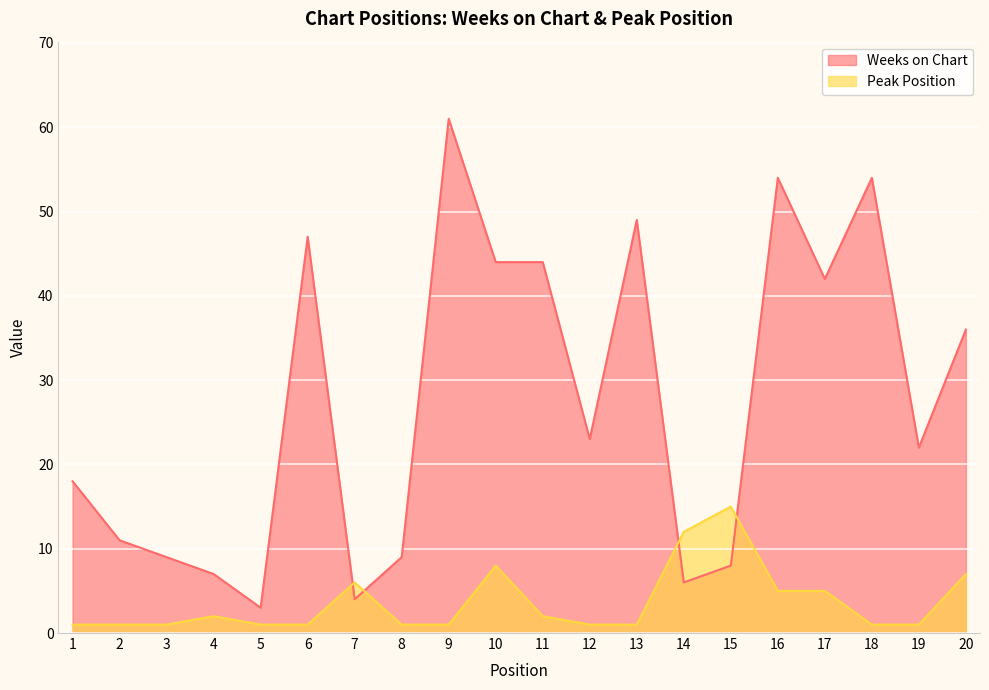

Reading right to left, what are all the values shown in this chart?

Weeks on Chart: 36	22	54	42	54	8	6	49	23	44	44	61	9	4	47	3	7	9	11	18
Peak Position: 7	1	1	5	5	15	12	1	1	2	8	1	1	6	1	1	2	1	1	1